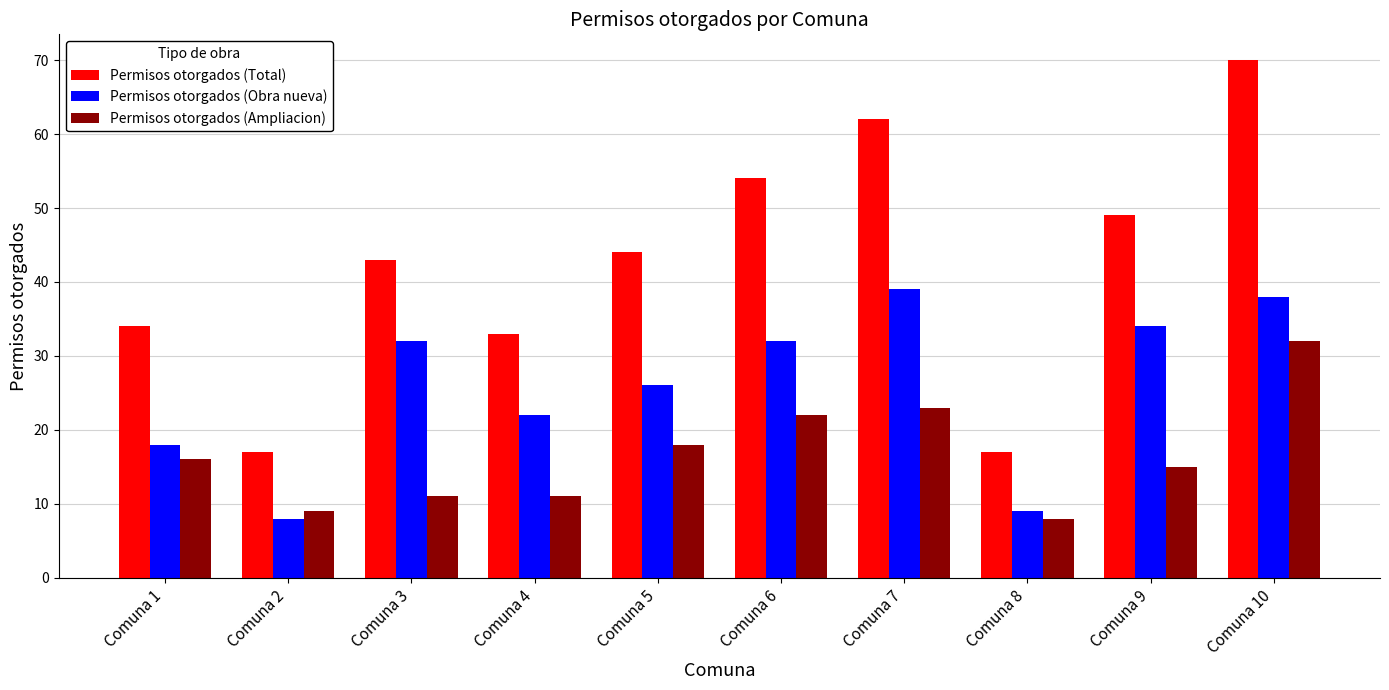

Between Comuna 3 and Comuna 7, which series saw the biggest shift?

Permisos otorgados (Total)